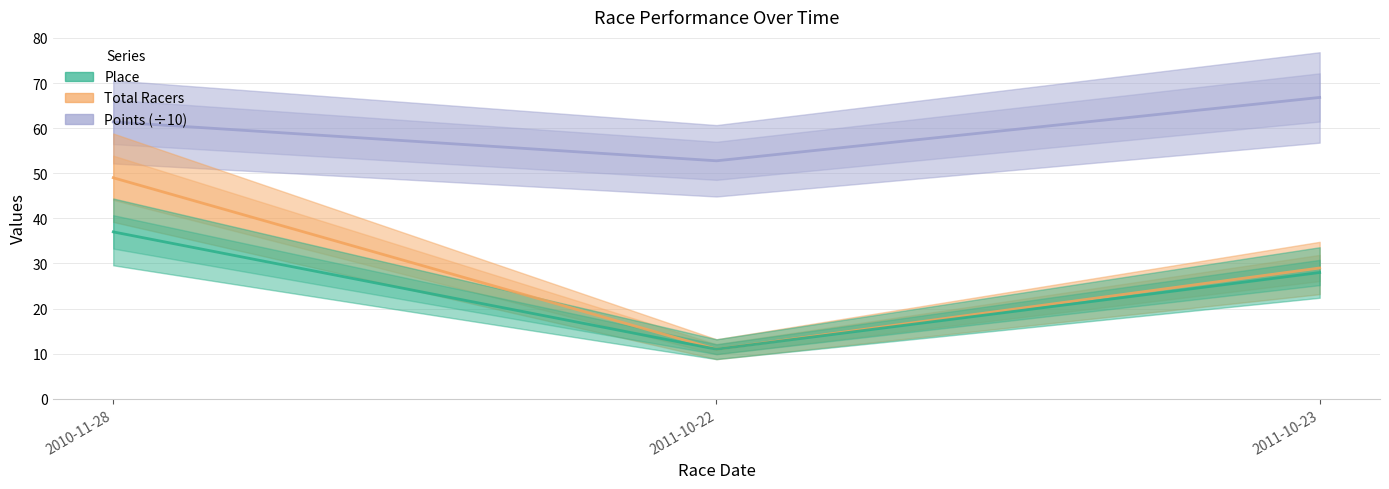

Which series changed the most between 2011-10-22 and 2011-10-23?

Total Racers